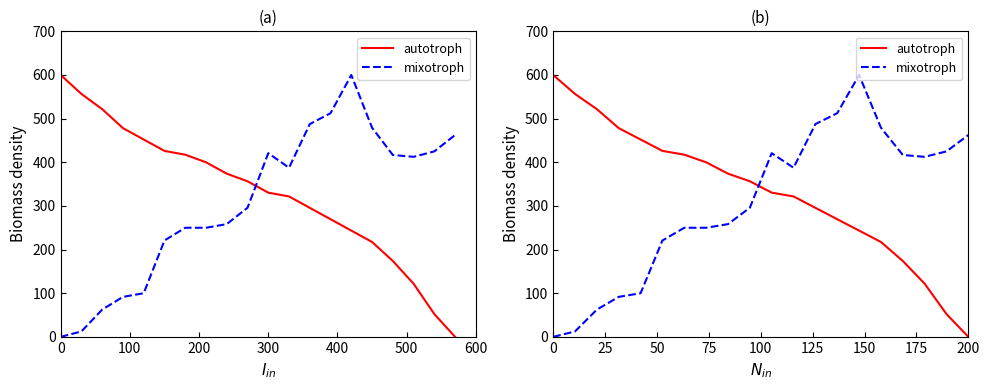

The value of autotroph at 13 is 107.4. True or false?

False